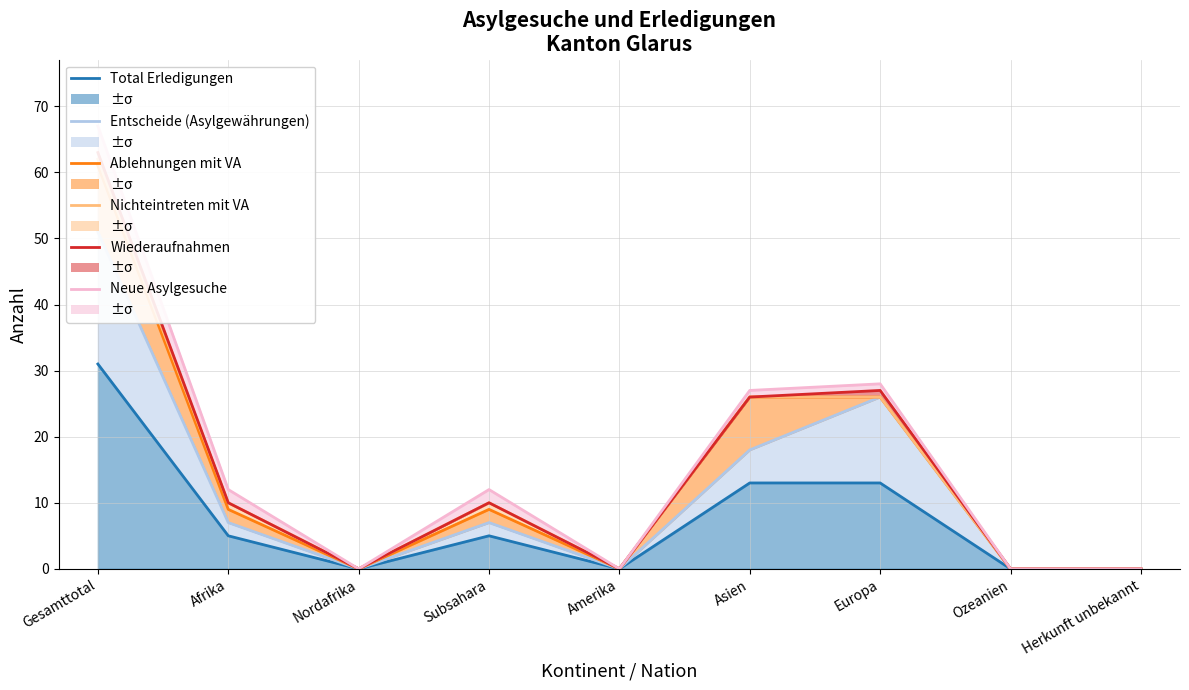

What is the difference between the maximum and second lowest values in the Total Erledigungen (line) series?

31